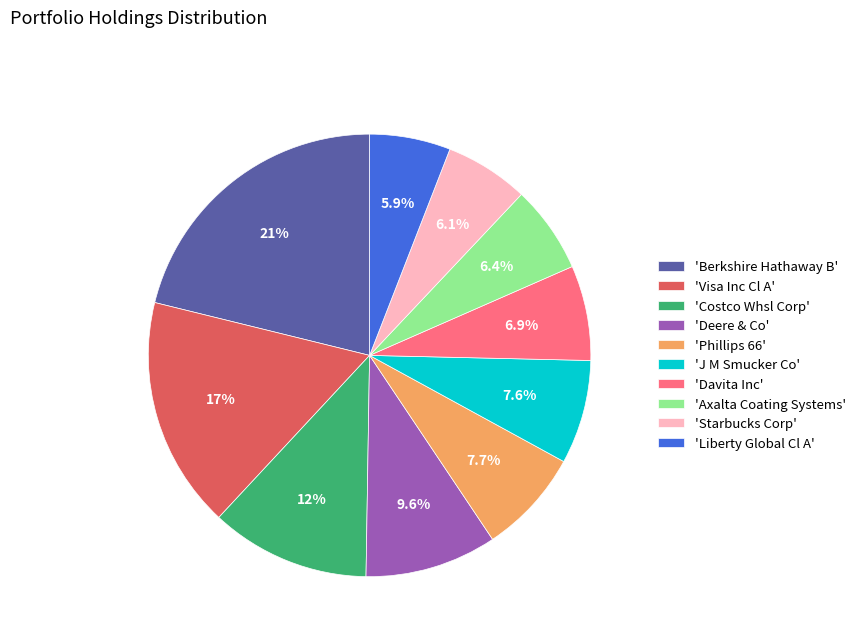

Between 'Liberty Global Cl A' and 'Berkshire Hathaway B', which is larger?

'Berkshire Hathaway B'